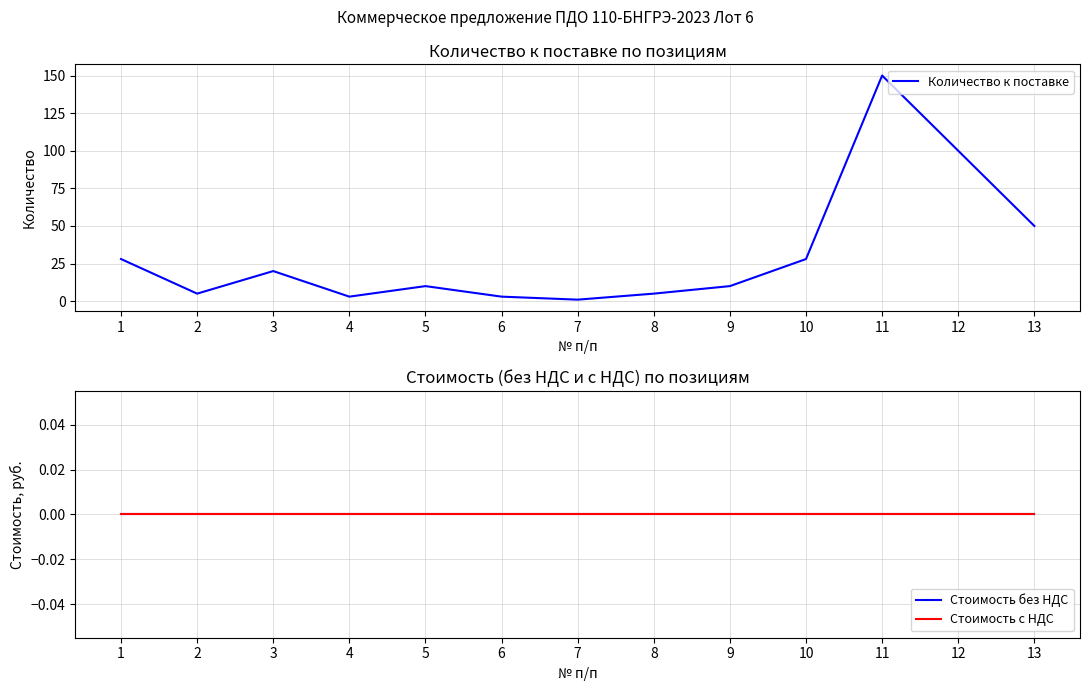

At how many categories does at least one series exceed 6?

8